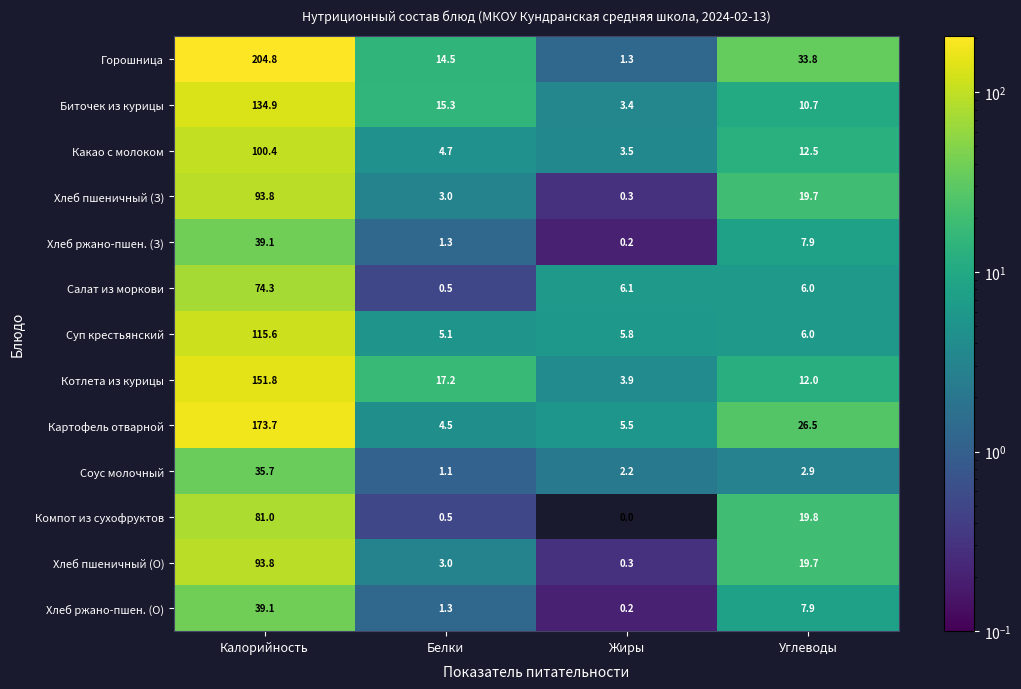

At which label is Картофель отварной closest to 89?

Углеводы